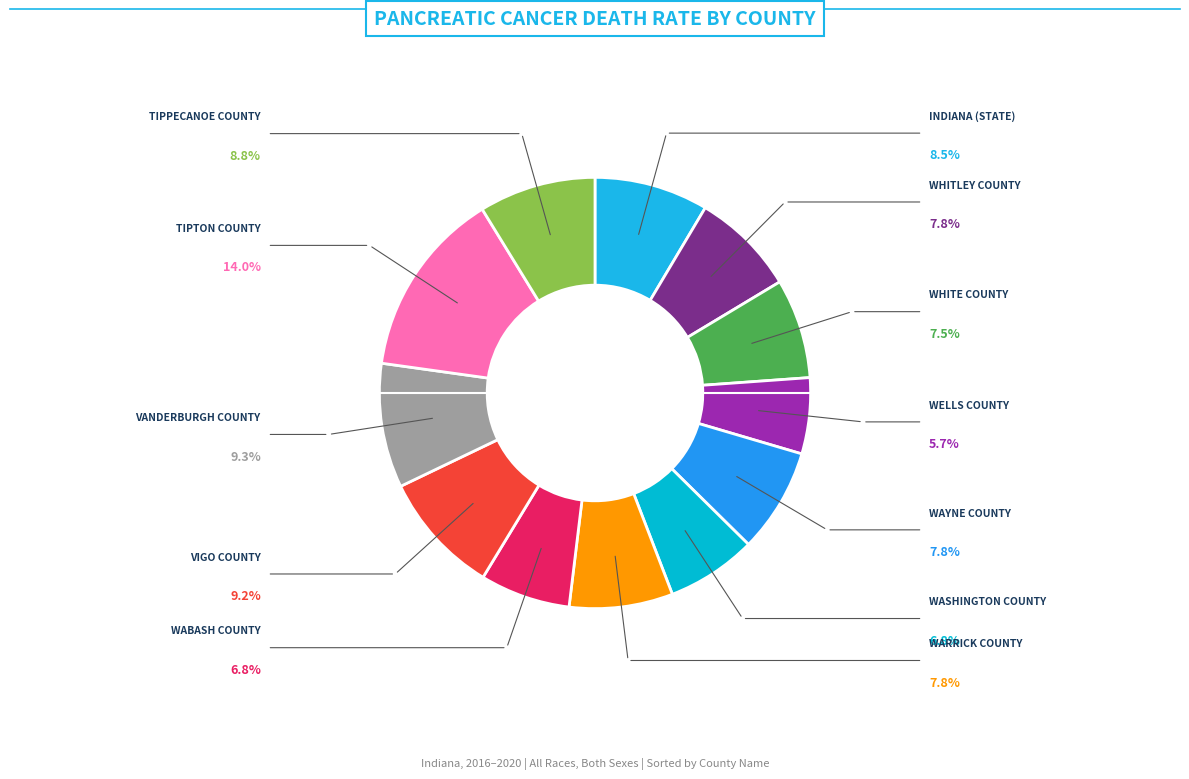

Is there any slice that represents more than half of the pie?

No